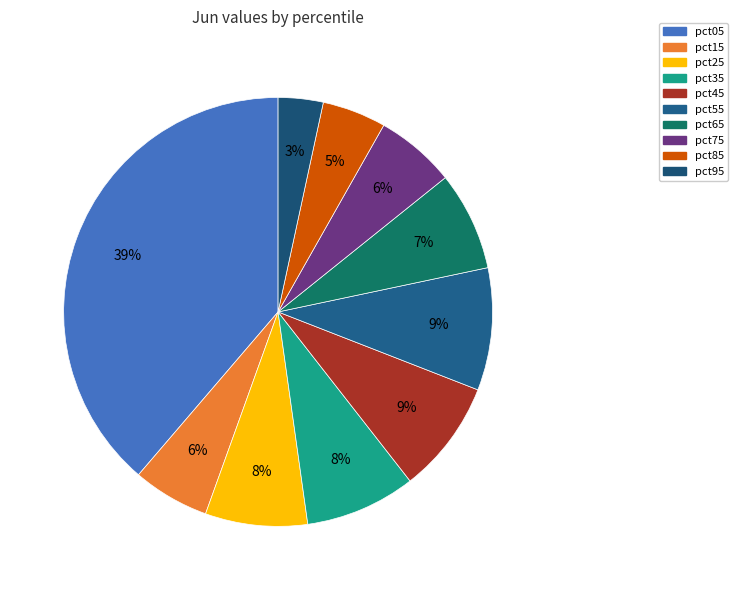

Does pct15 account for over 50% of the chart?

No